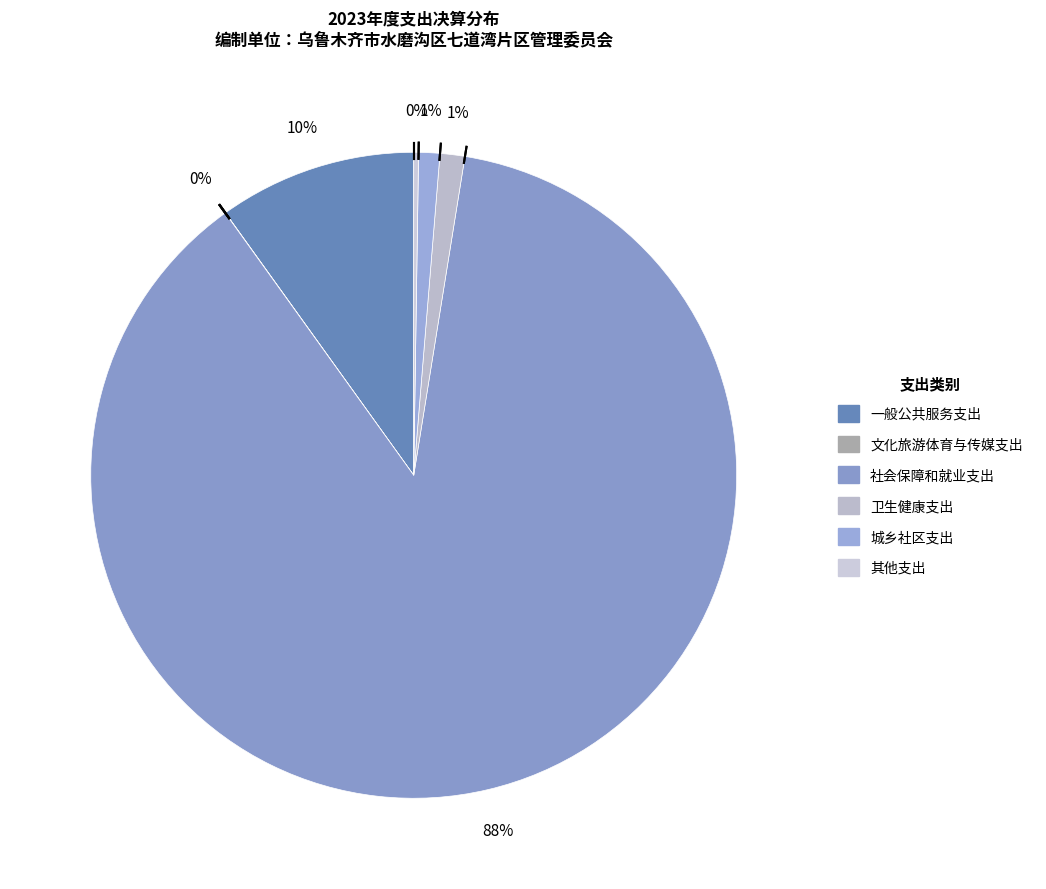

What is the change in value from 一般公共服务支出 to 卫生健康支出?

-651.8